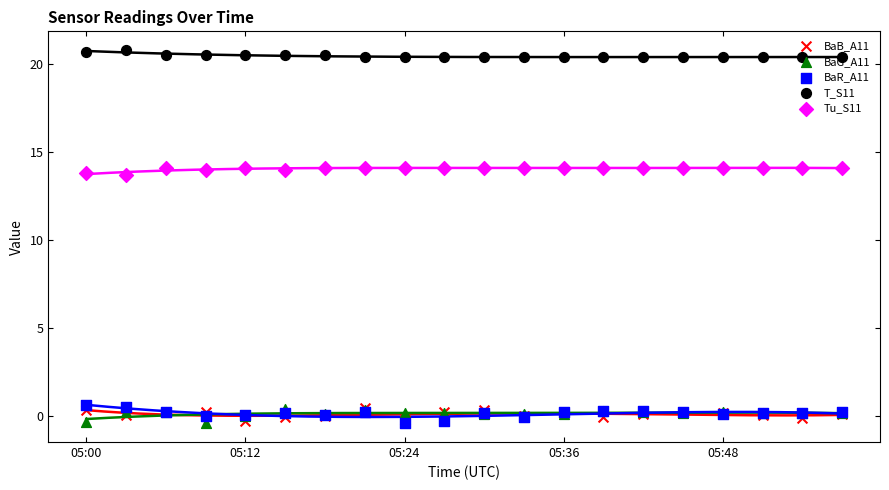

Which series has the largest total across all categories?

T_S11